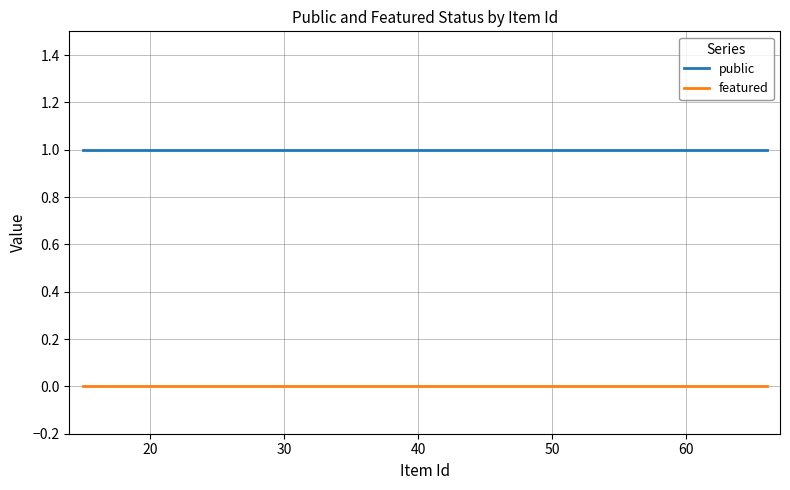

Rank the series by their average value, from lowest to highest.

featured, public